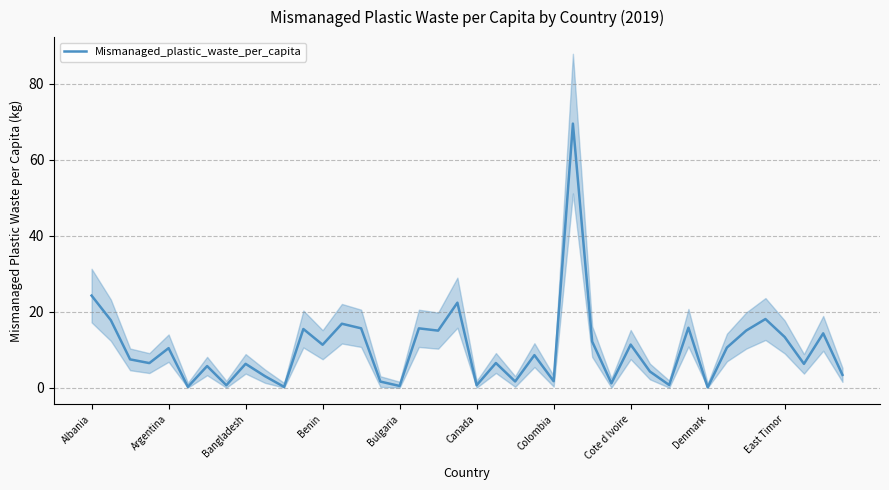

Does the chart display data point markers on the line(s)?

No